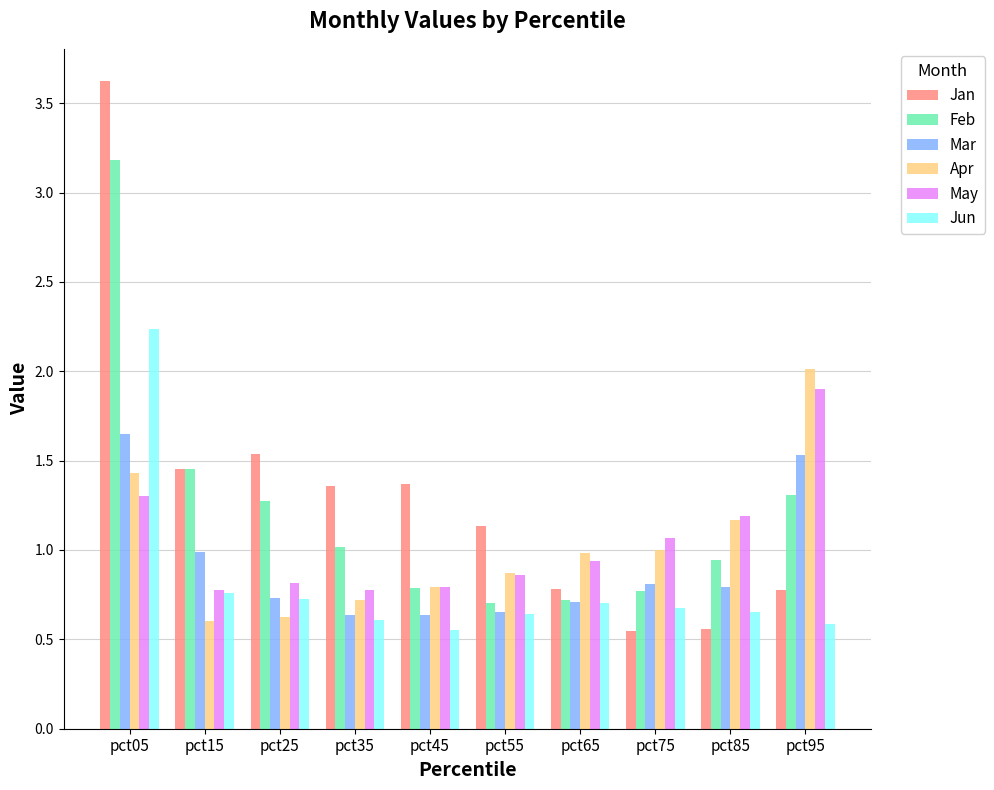

What is the difference between the maximum and minimum values in the Mar series?

1.0